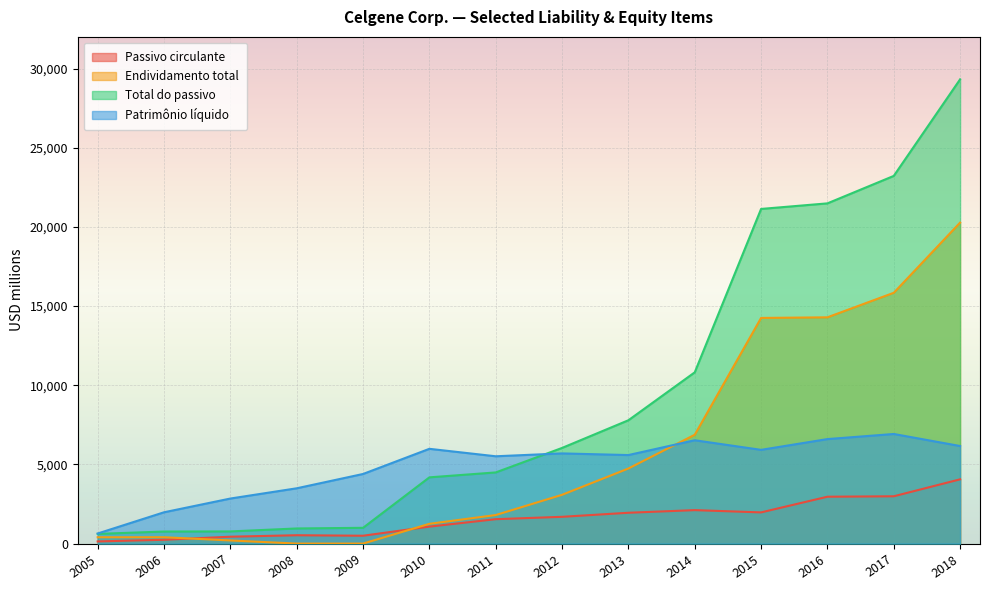

At which category does Patrimônio líquido reach its first local peak?

2010